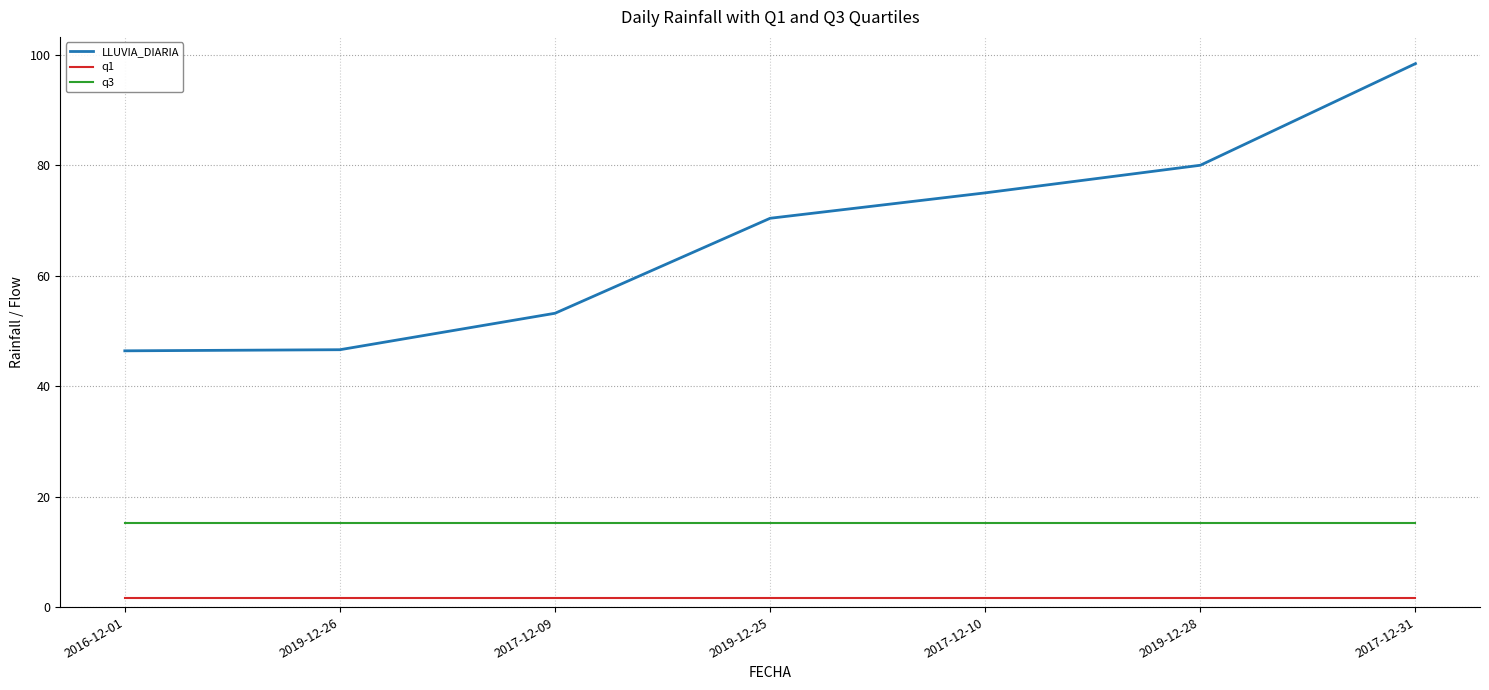

List the series in order of their overall mean, highest first.

LLUVIA_DIARIA, q3, q1